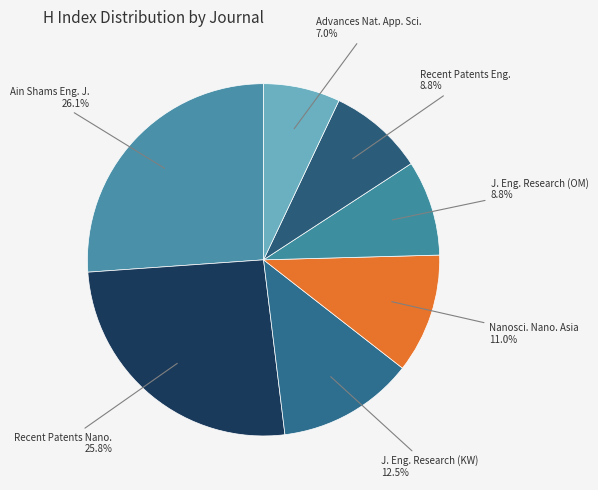

To the nearest percent, what is the difference between the largest and smallest slice percentages?

19%